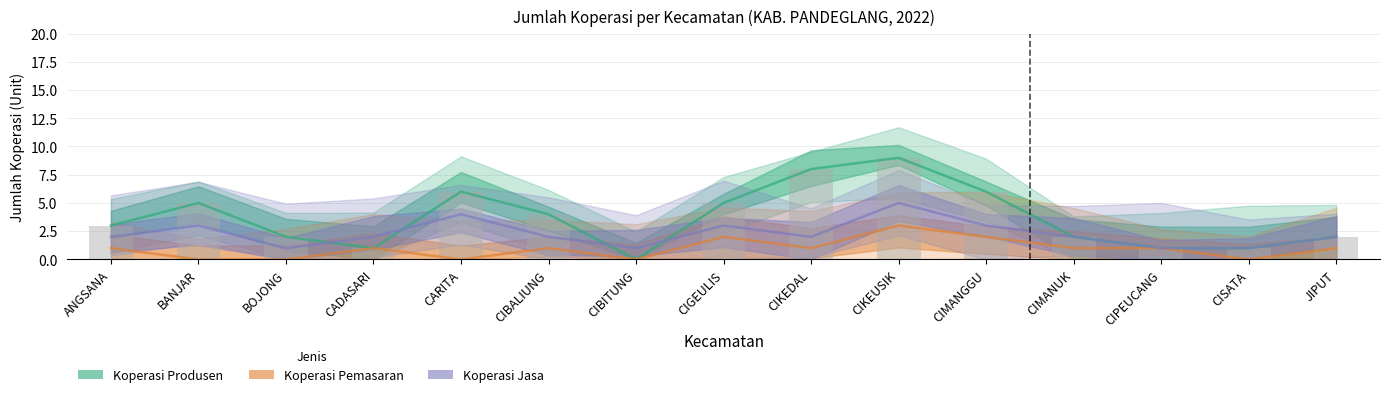

What is the label of the 14th bar from the right?

BANJAR